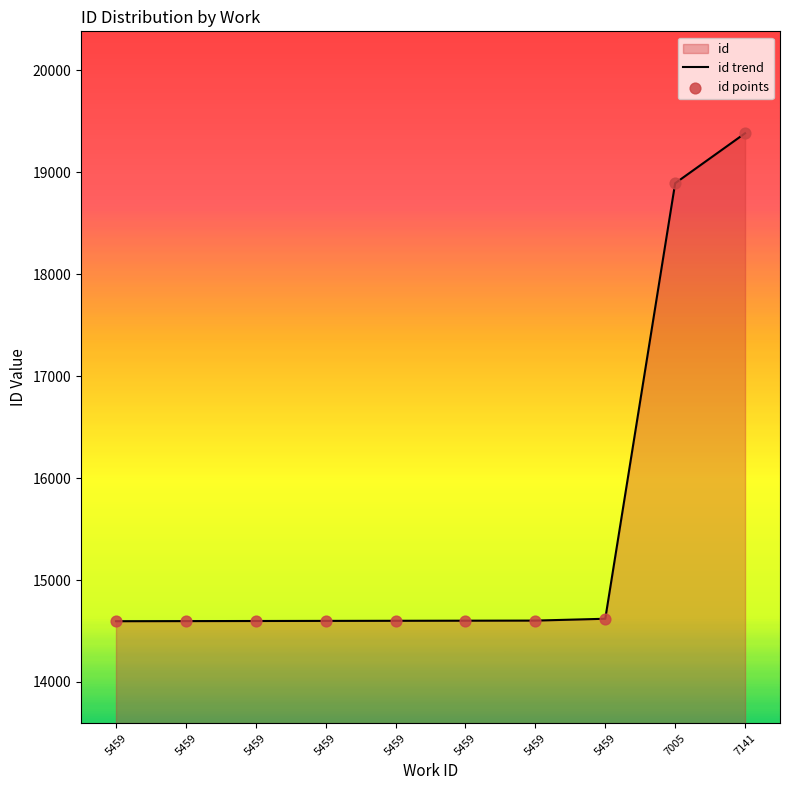

Which series contains the lowest Y value?

id trend